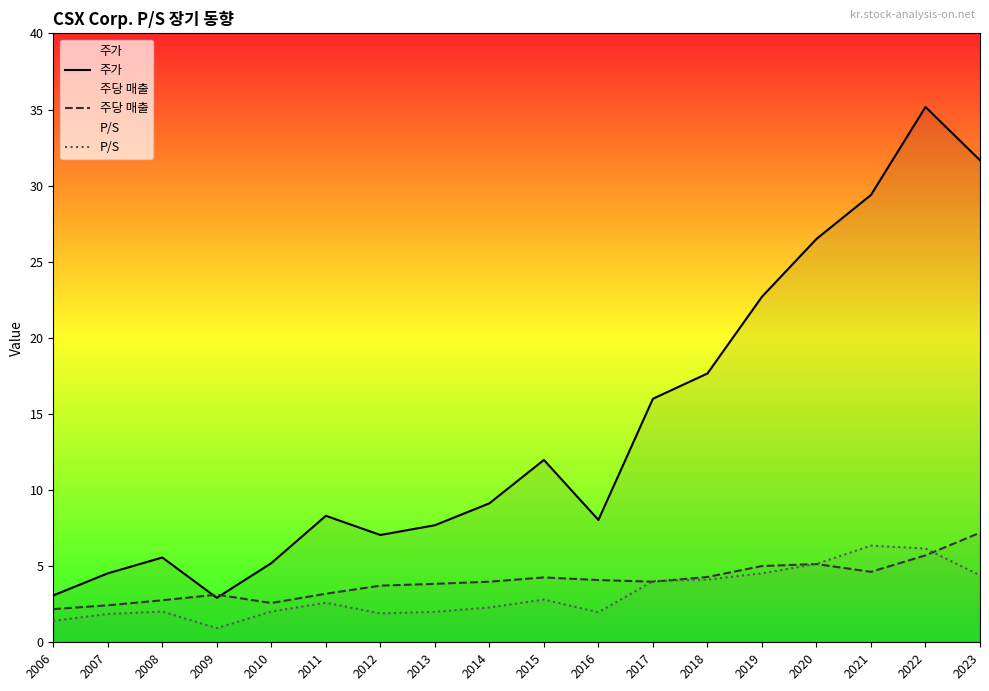

What is the difference between the highest and lowest values at 2006?

1.7